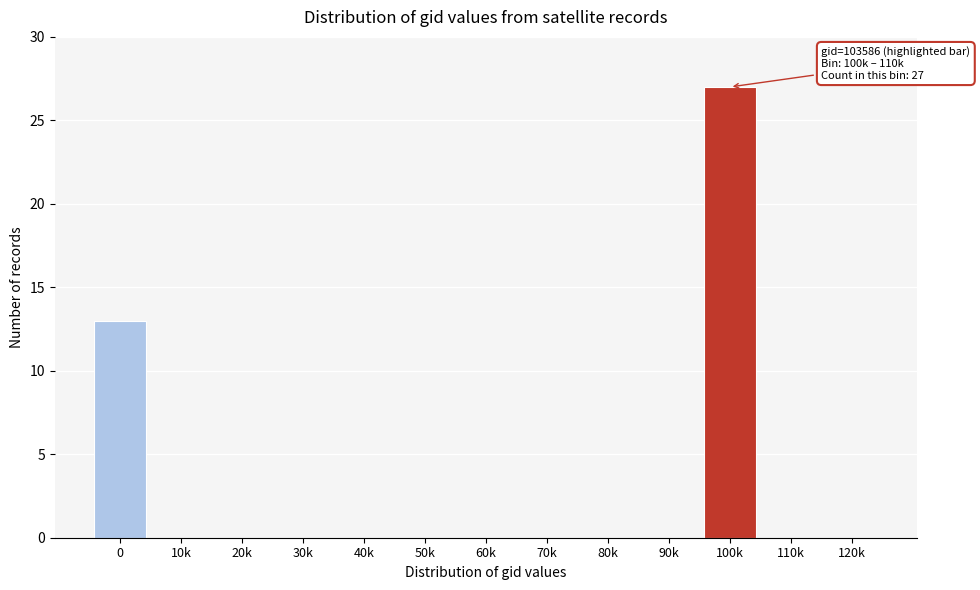

Reading right to left, list all the values displayed in this chart.

120k=0	110k=0	100k=27	90k=0	80k=0	70k=0	60k=0	50k=0	40k=0	30k=0	20k=0	10k=0	0=13